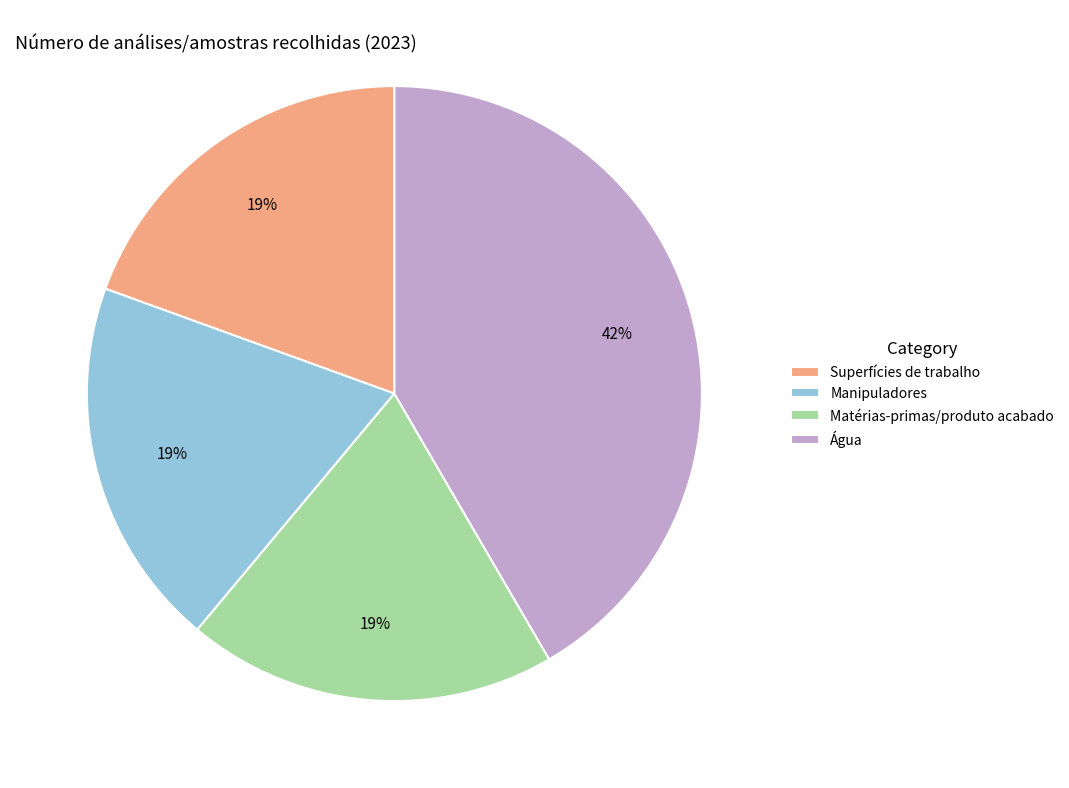

Is it true that Manipuladores is 19% of the pie?

True